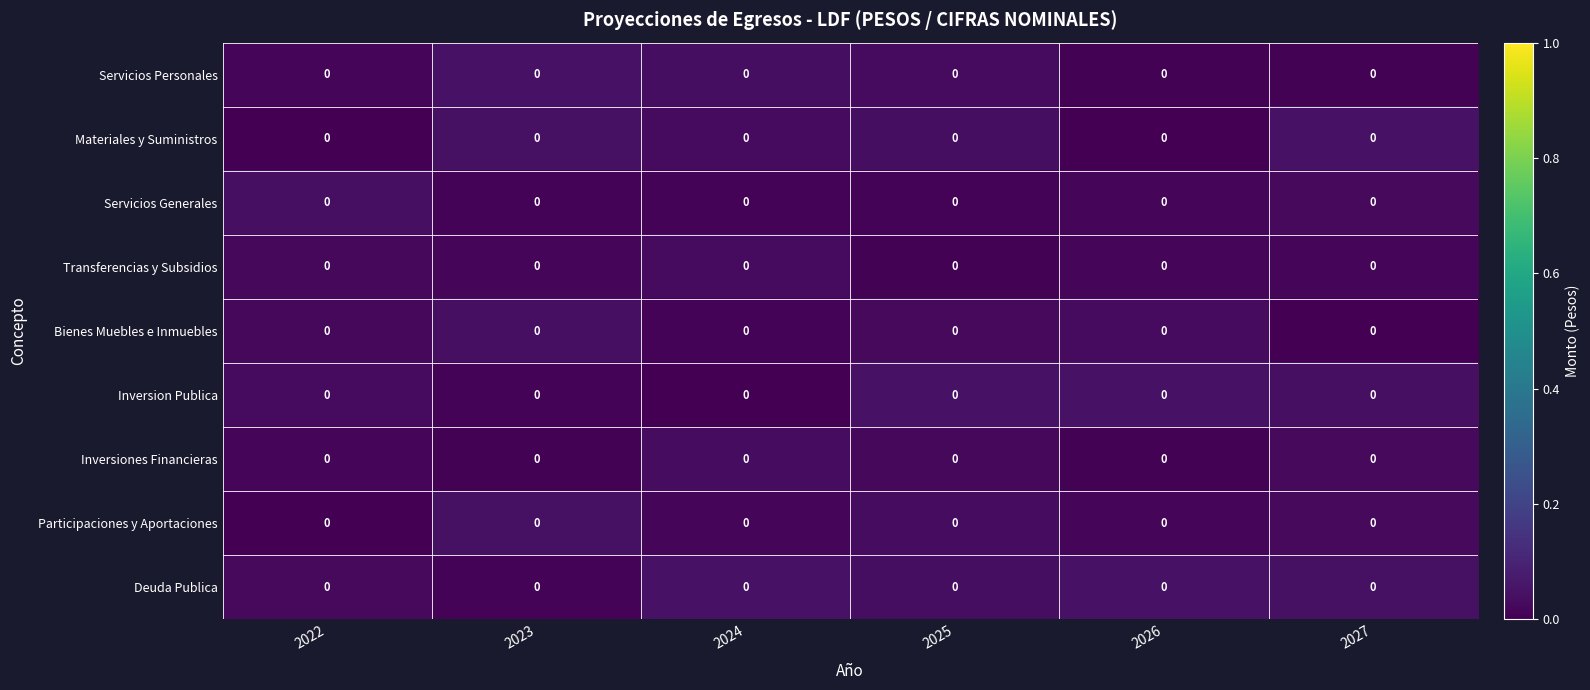

The value of Servicios Generales at 2023 is 0.0. True or false?

True